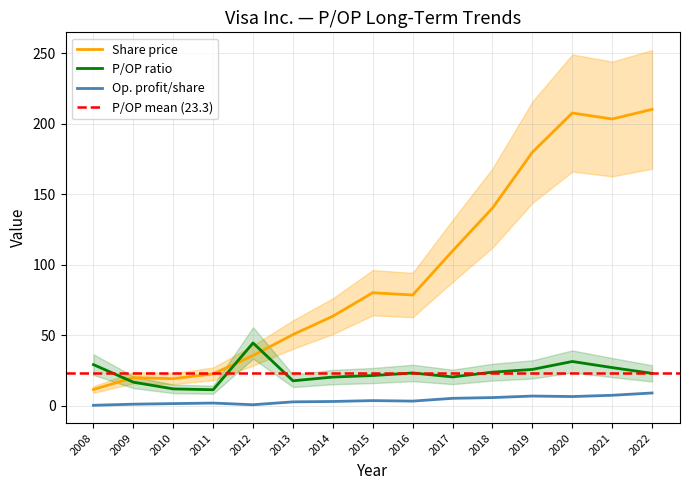

How many values in the P/OP series exceed 23?

8